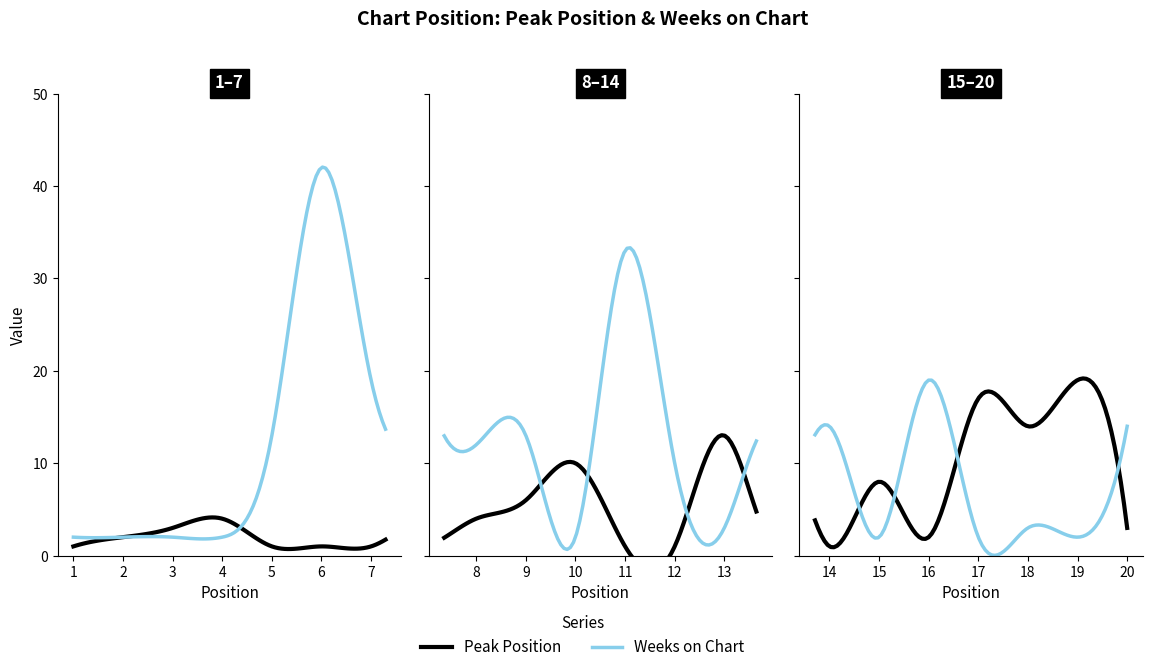

Which series has the widest spread of values?

Weeks on Chart